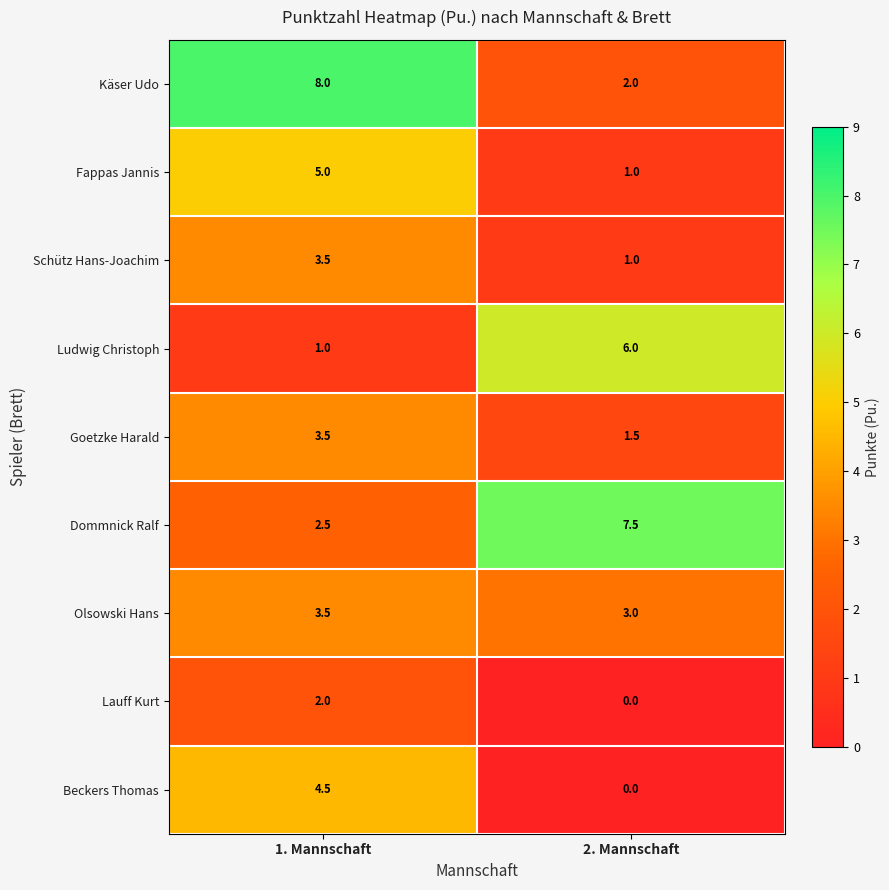

What is the difference between the highest and lowest values at 1. Mannschaft?

7.0